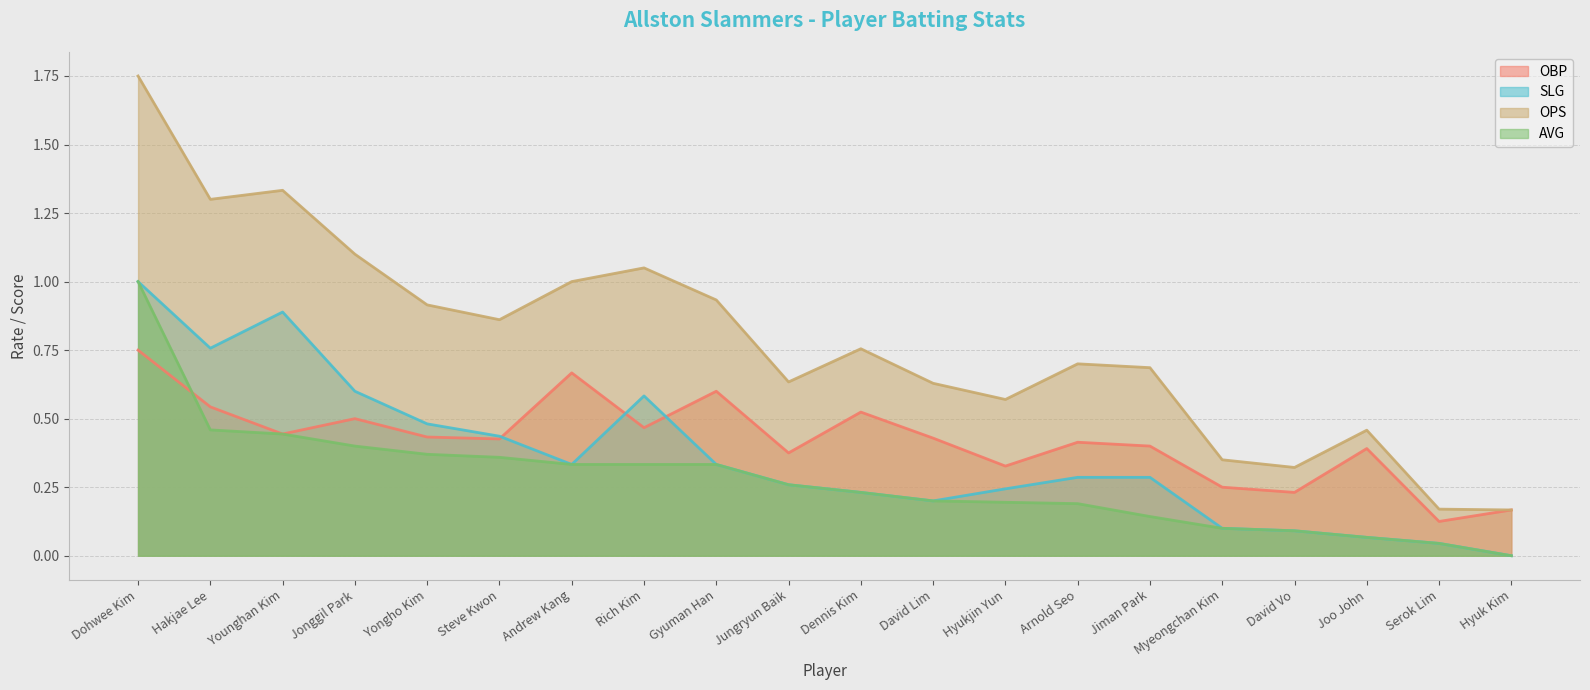

The SLG series shows 0.9 at Younghan Kim. True or false?

True